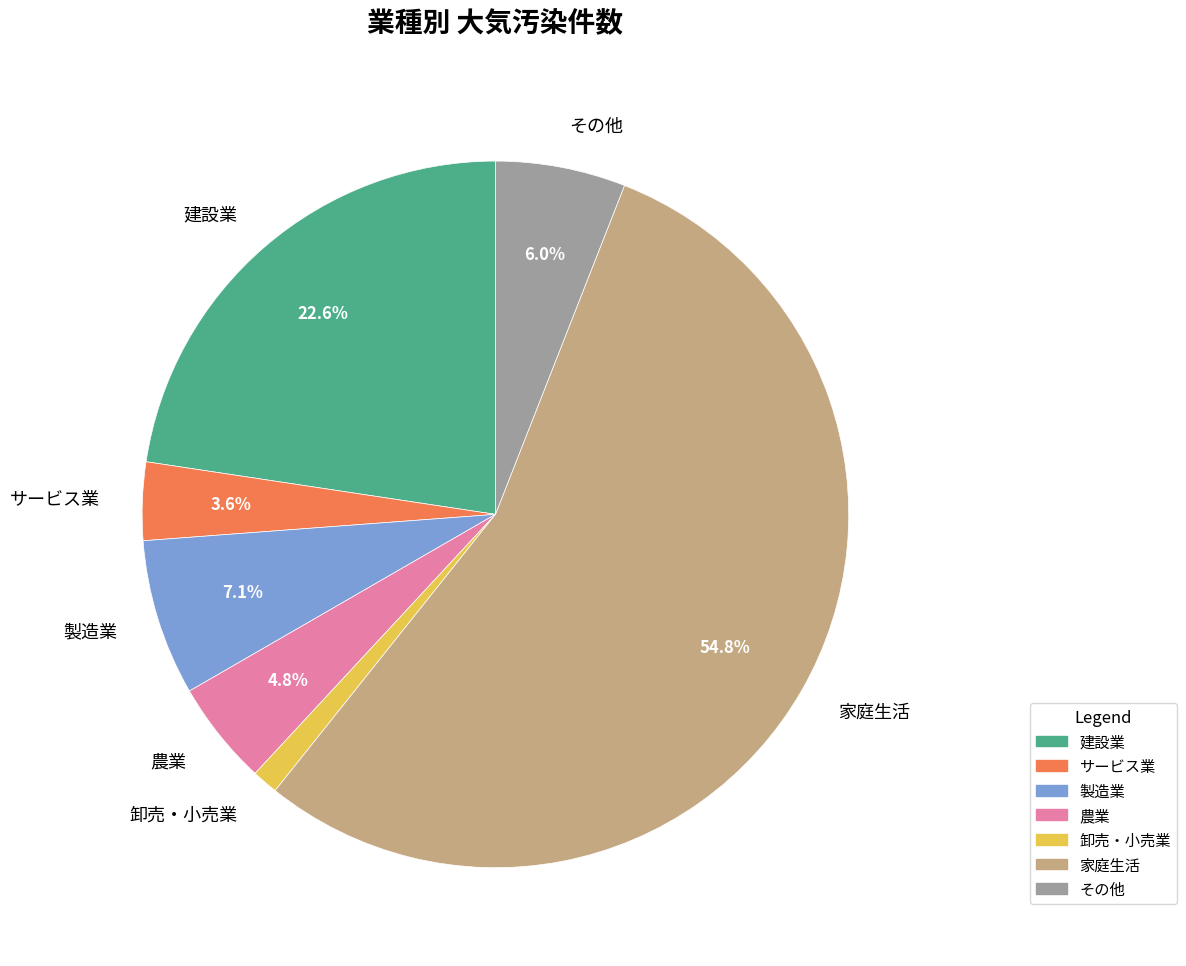

Is there a majority slice in this chart?

Yes